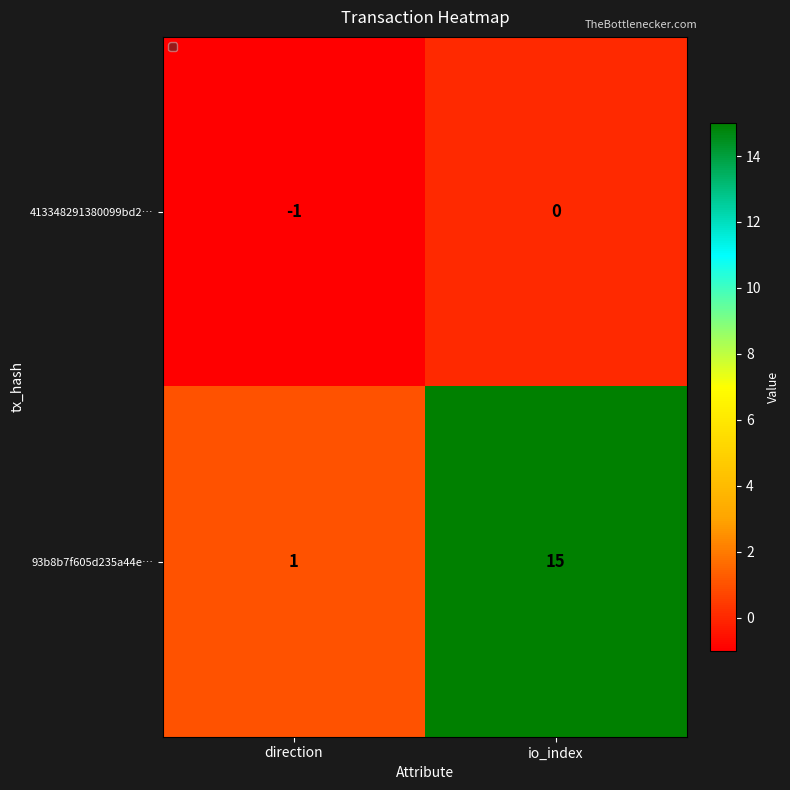

Reading left to right, extract all data points from this chart.

413348291380099bd2…: direction=-1	io_index=0
93b8b7f605d235a44e…: direction=1	io_index=15